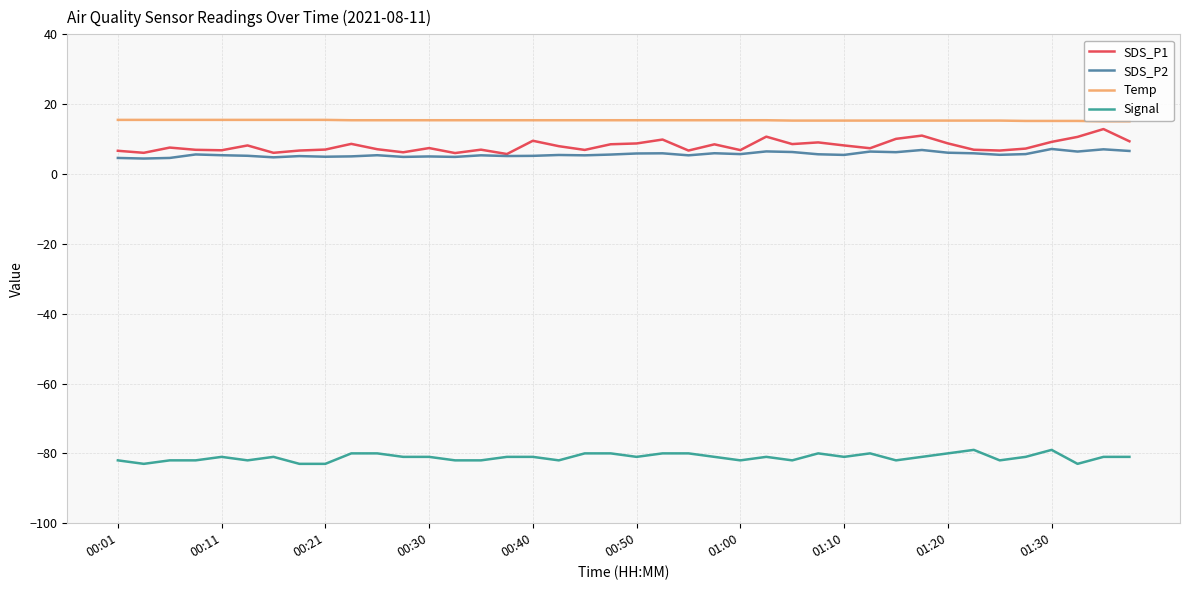

List the series in order of their peak value, highest first.

Temp, SDS_P1, SDS_P2, Signal